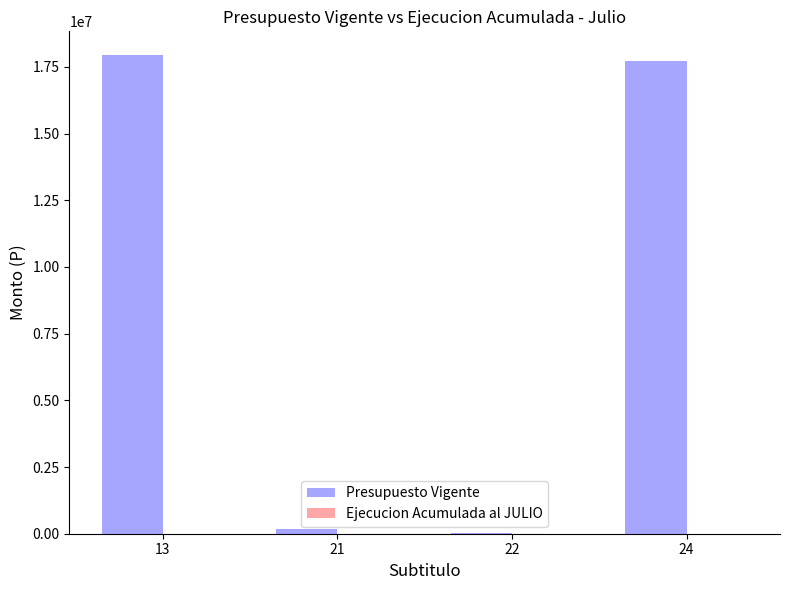

What is the maximum value shown in the chart?

17936751